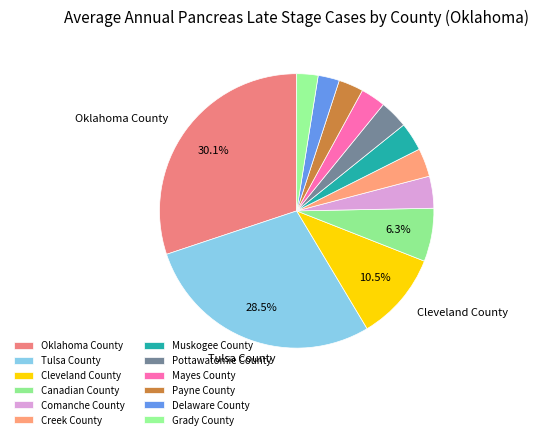

What is the smallest slice in the pie chart?

Delaware County